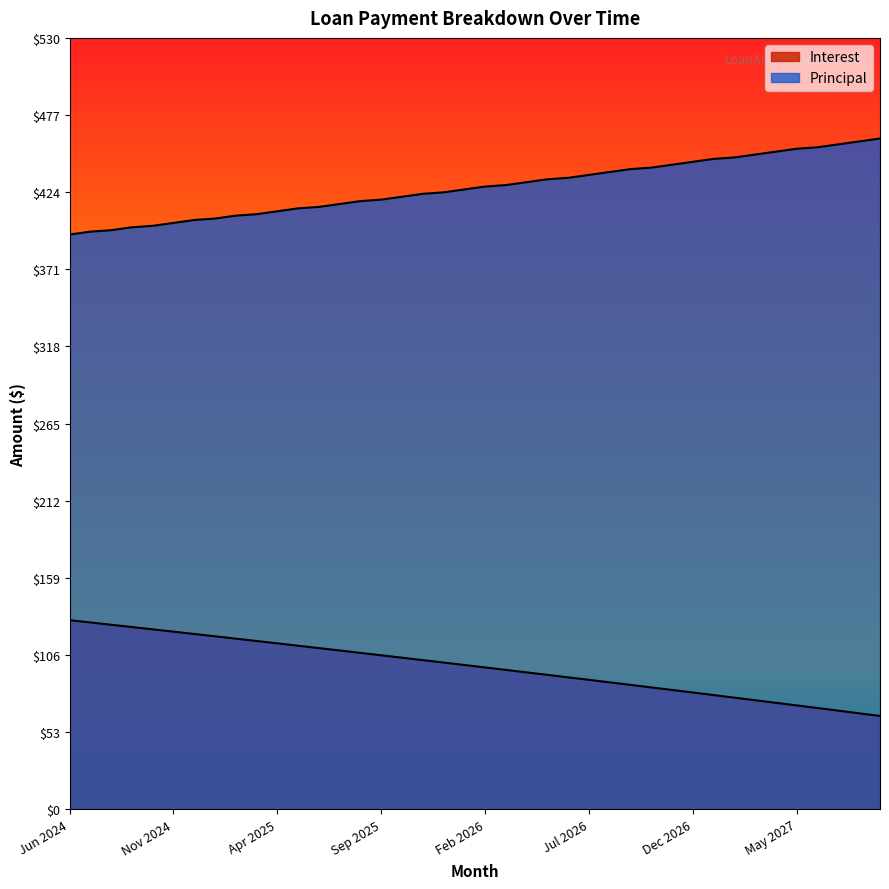

Is it true that Interest equals 107.1 at Dec 2026?

False